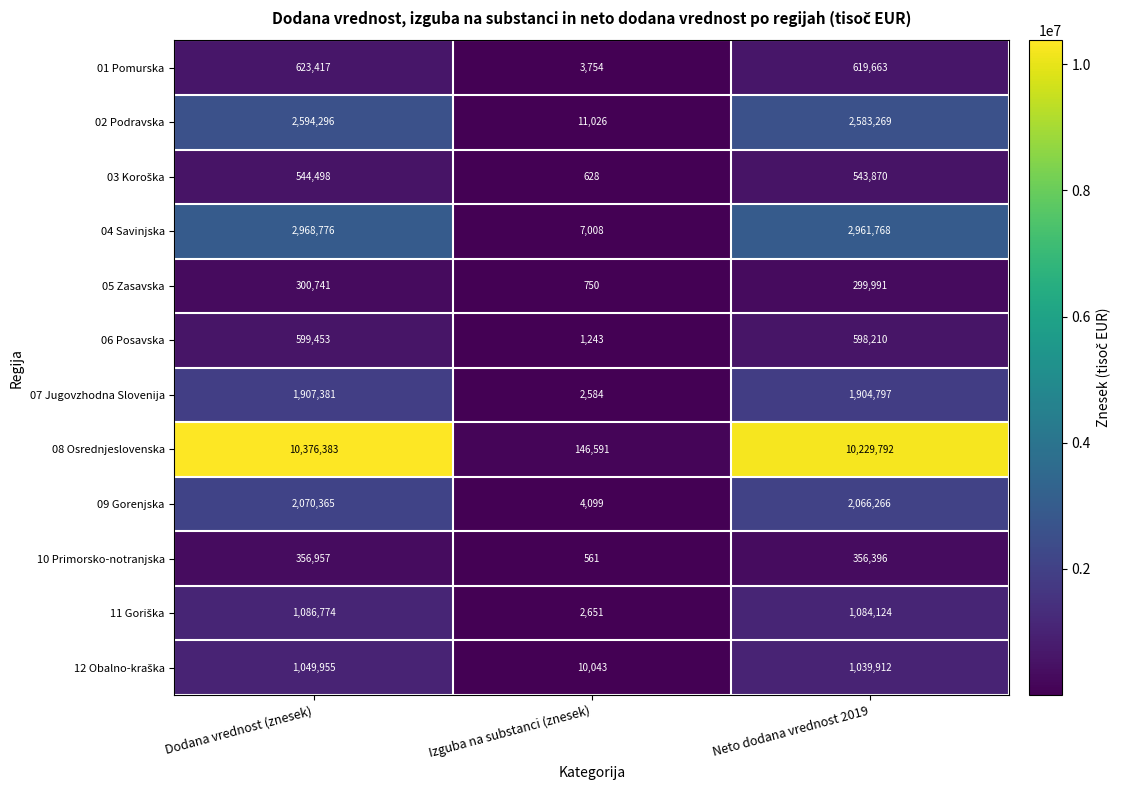

At which category is the sum across all series the highest?

Dodana vrednost (znesek)